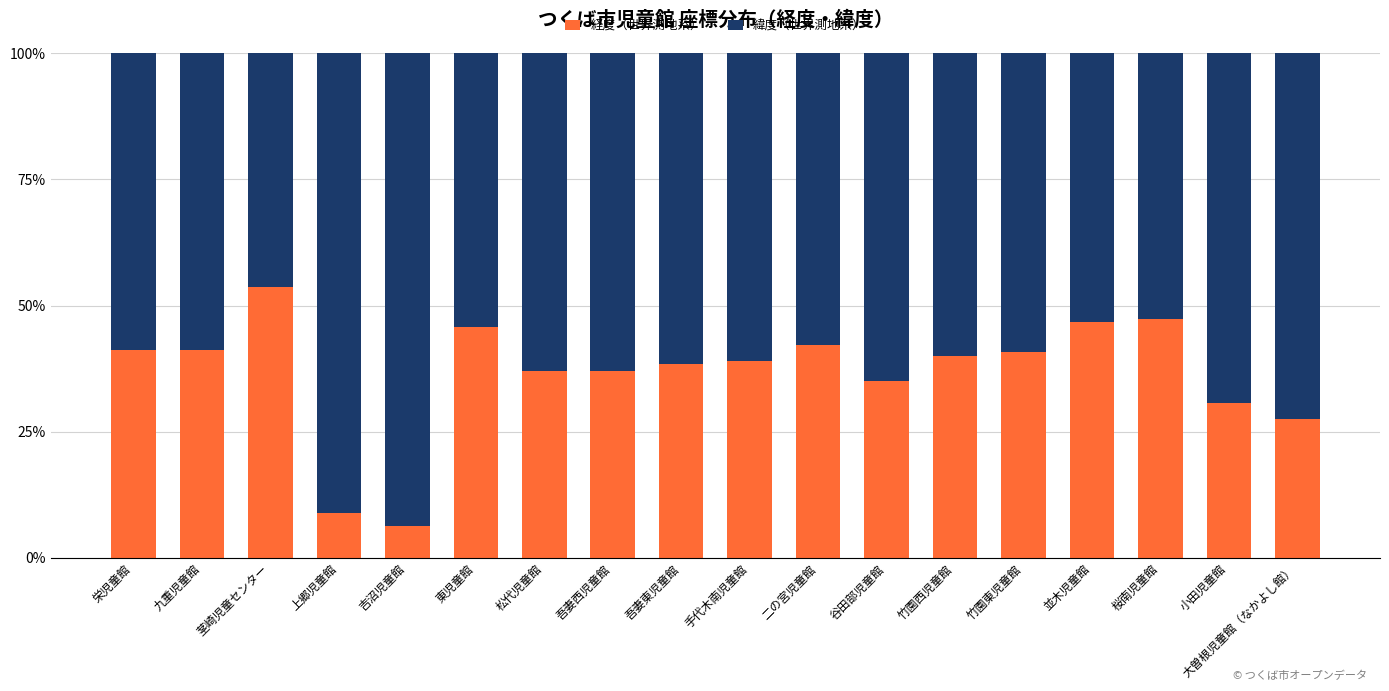

At which label does 経度（世界測地系） reach its minimum?

吉沼児童館